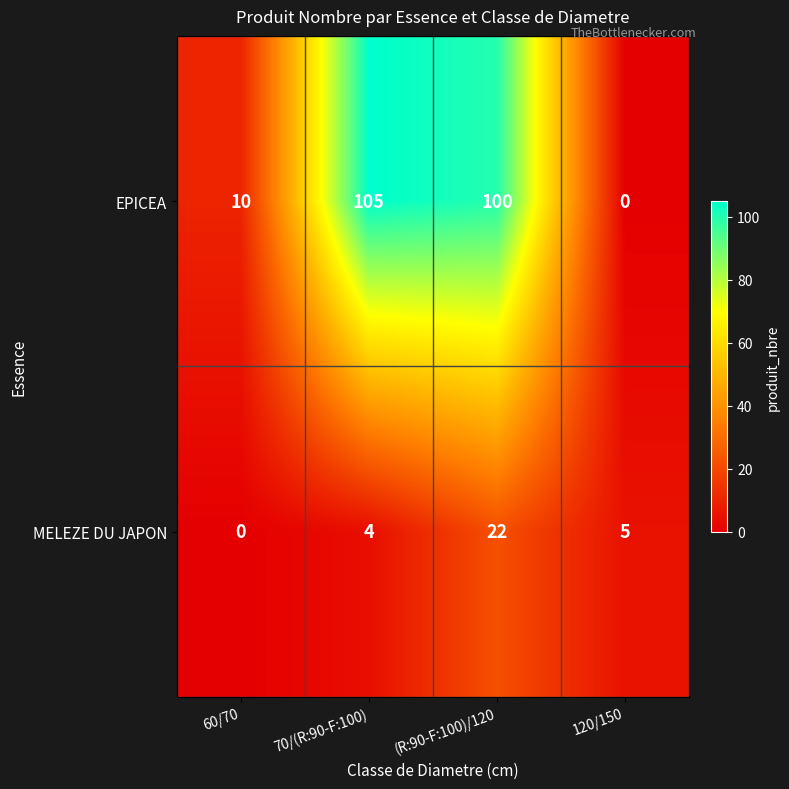

Reading left to right, extract all data points from this chart.

EPICEA: 60/70=10	70/(R:90-F:100)=105	(R:90-F:100)/120=100	120/150=0
MELEZE DU JAPON: 60/70=0	70/(R:90-F:100)=4	(R:90-F:100)/120=22	120/150=5